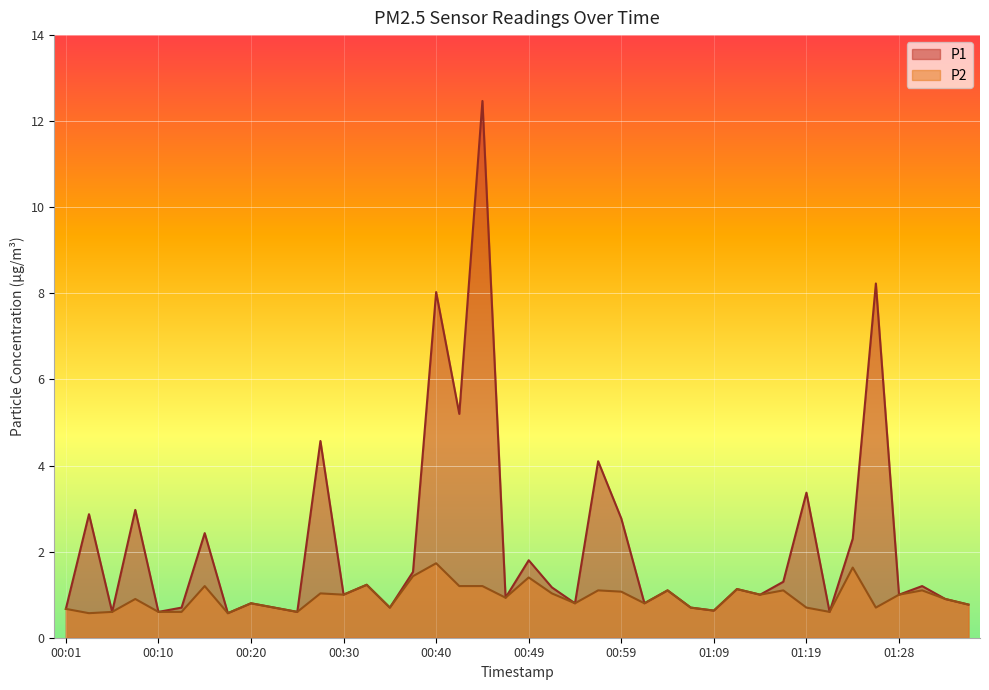

What is the total value across all series at 00:20?

1.6